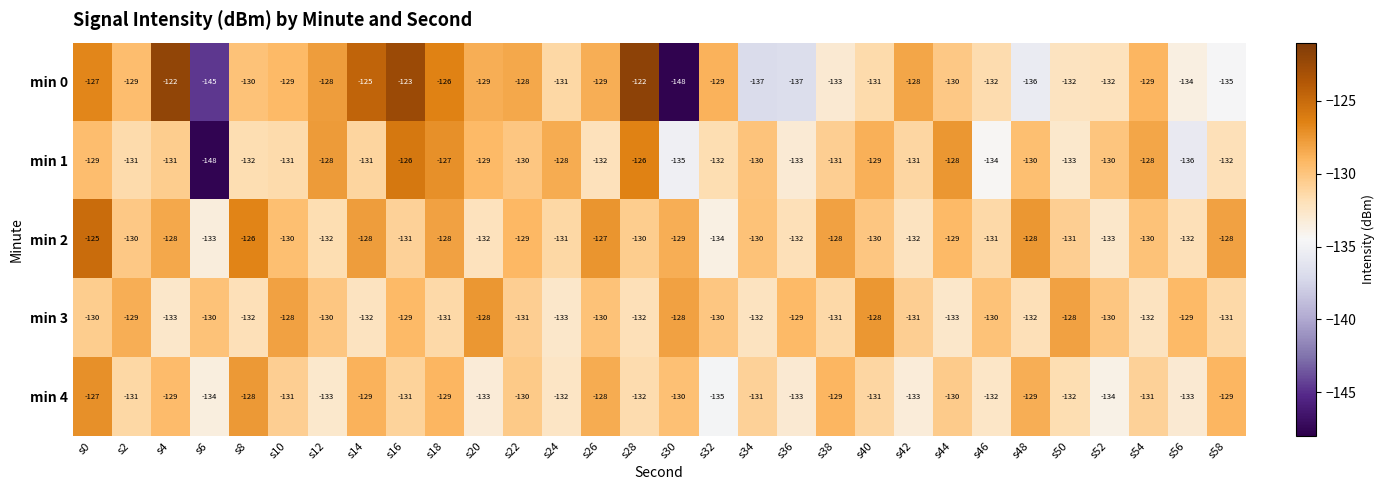

List the series in order of their peak value, highest first.

min 0, min 2, min 1, min 4, min 3